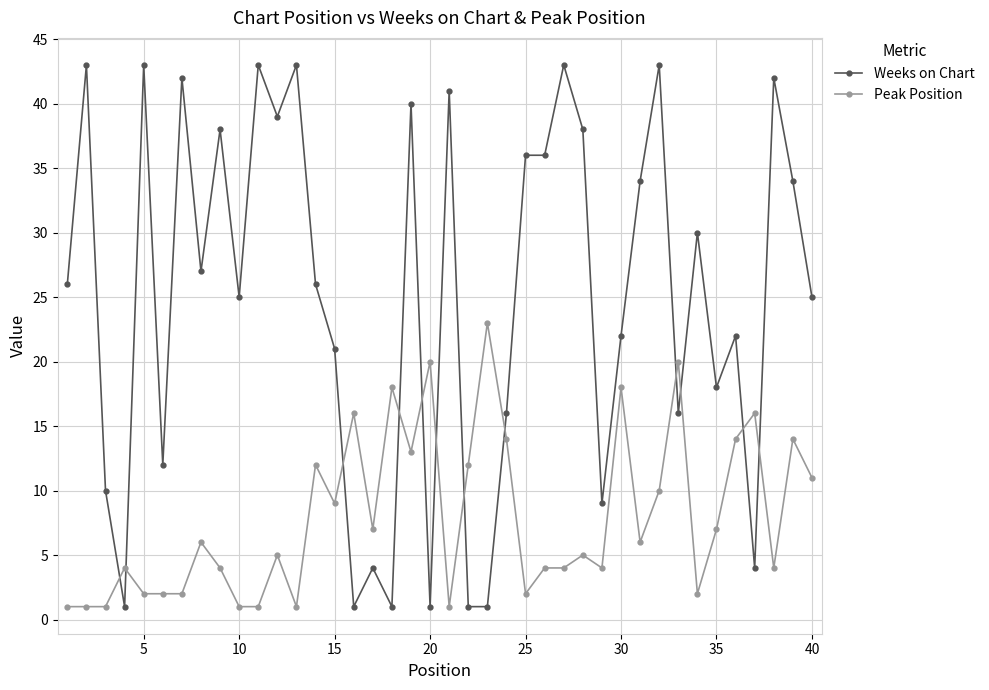

What are all the series names shown in the legend?

Weeks on Chart, Peak Position